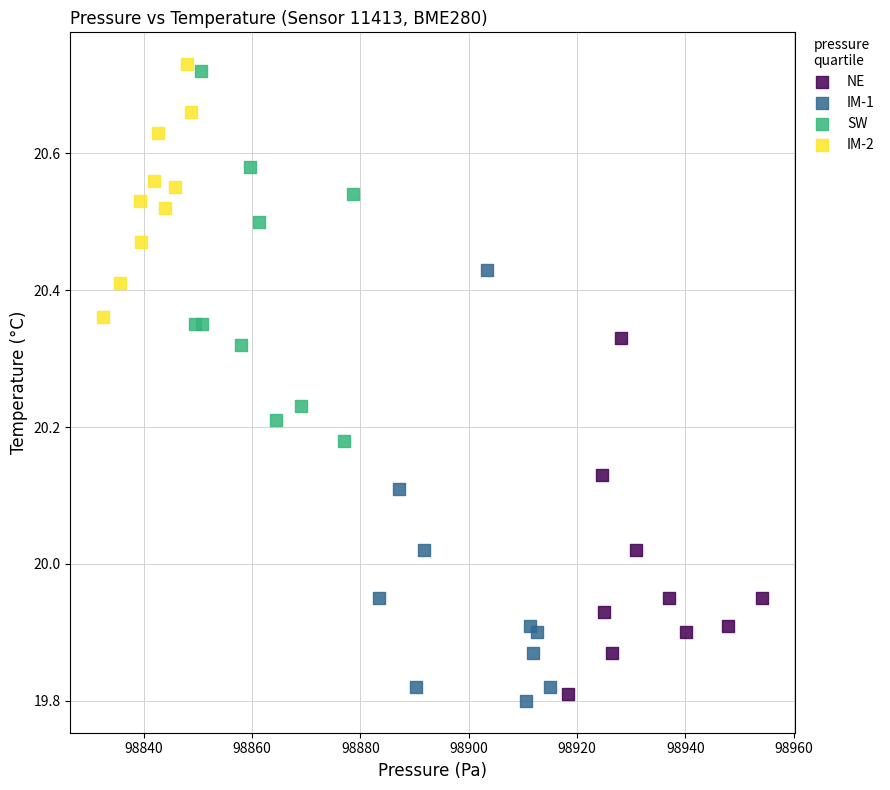

Which series contains the highest Y value?

IM-2